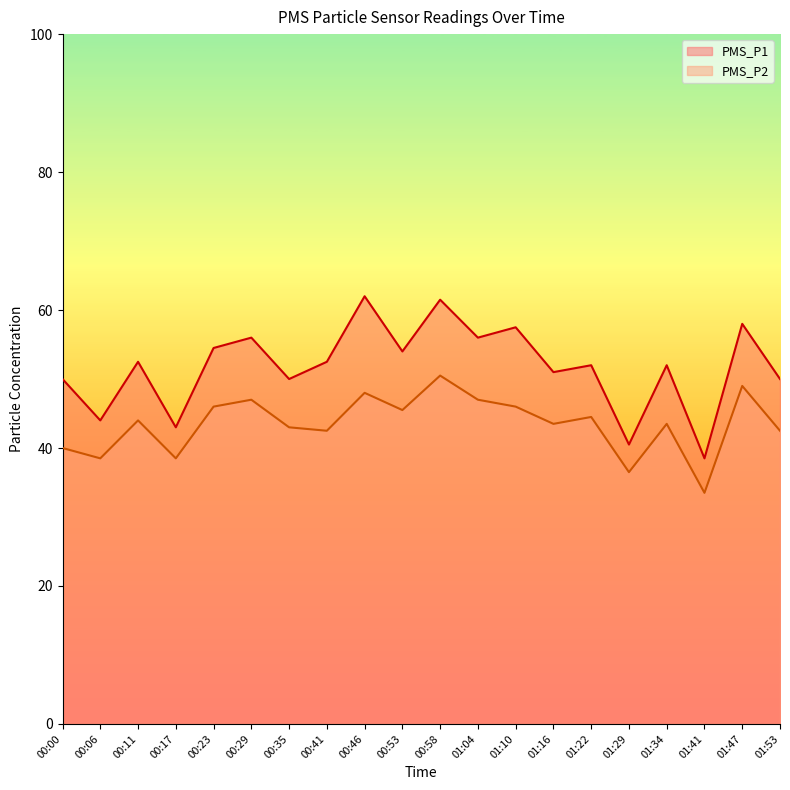

What is the sum of all PMS_P2 values?

869.5